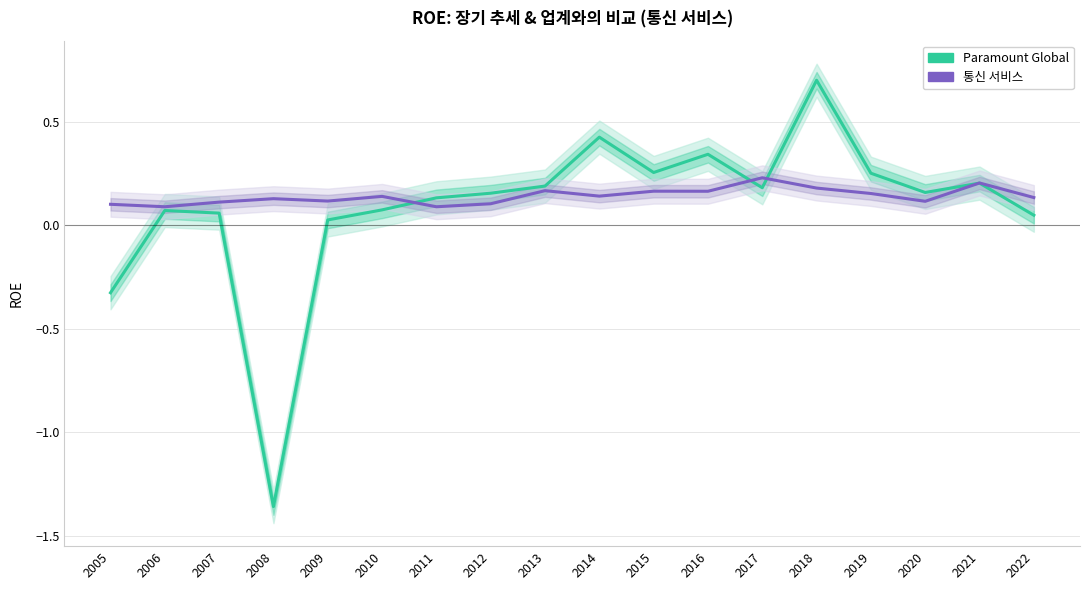

Is the value of 통신 서비스 at 2008 greater than the value of Paramount Global at 2018?

No